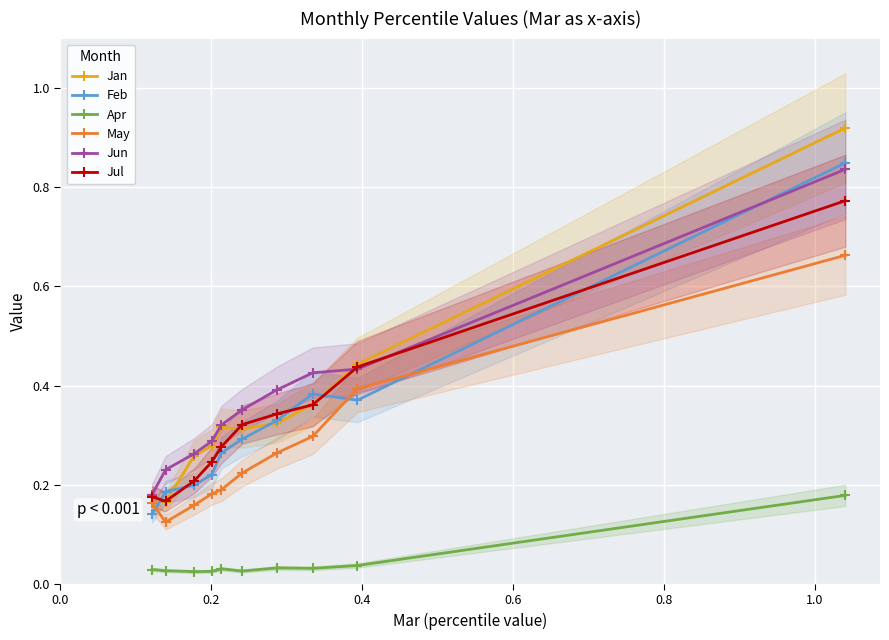

Count the Apr values in the range 0 to 1.

10